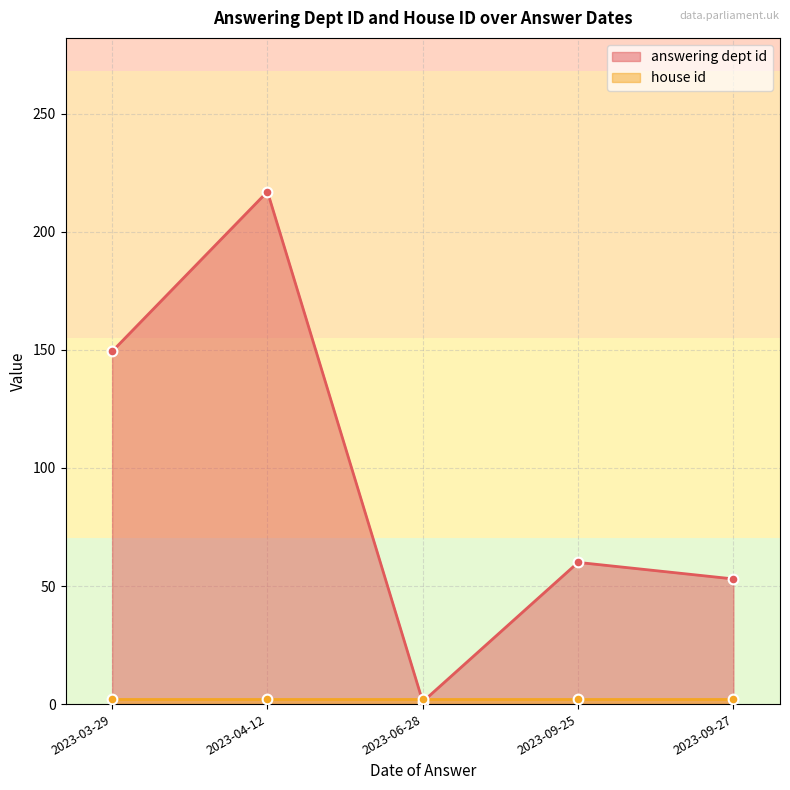

Which series has the largest total across all categories?

answering dept id